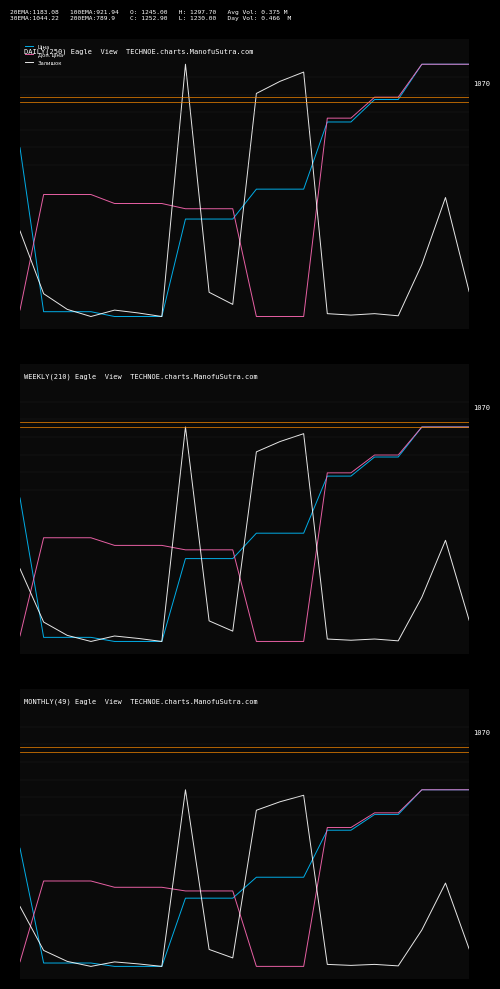

Where do Доп. ціна and Ціна first cross each other?

0 and 1